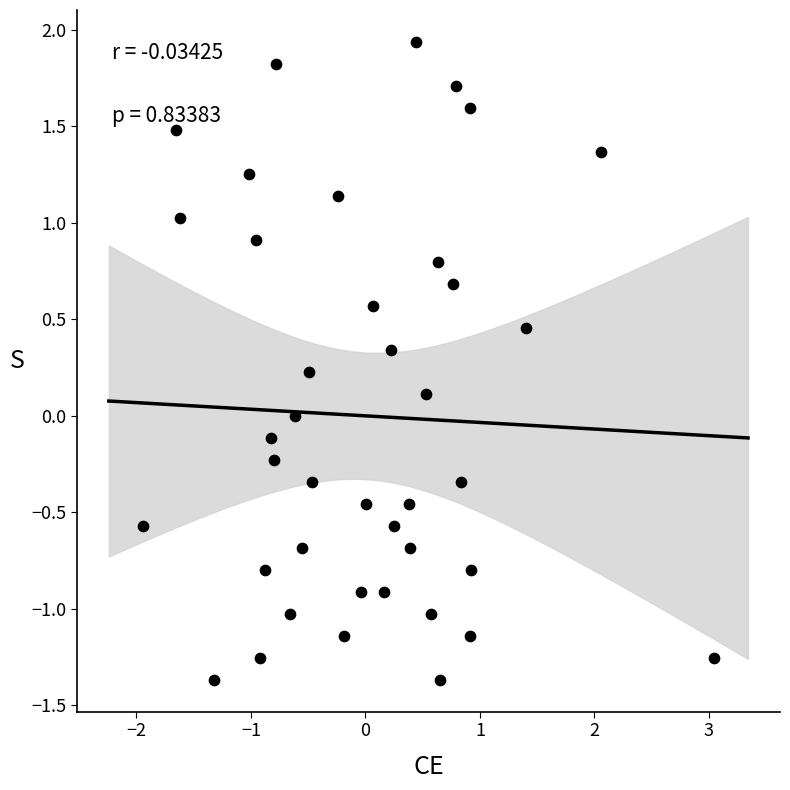

What is the range of Y values (max minus min)?

3.3